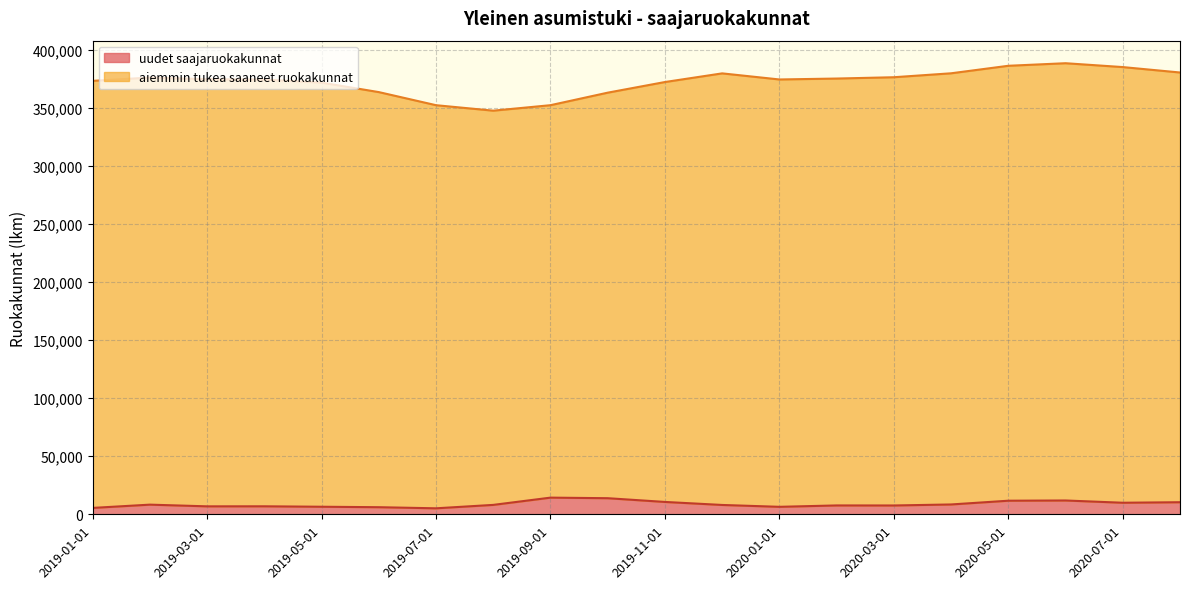

At which category does the chart reach its peak across all series?

2019-09-01